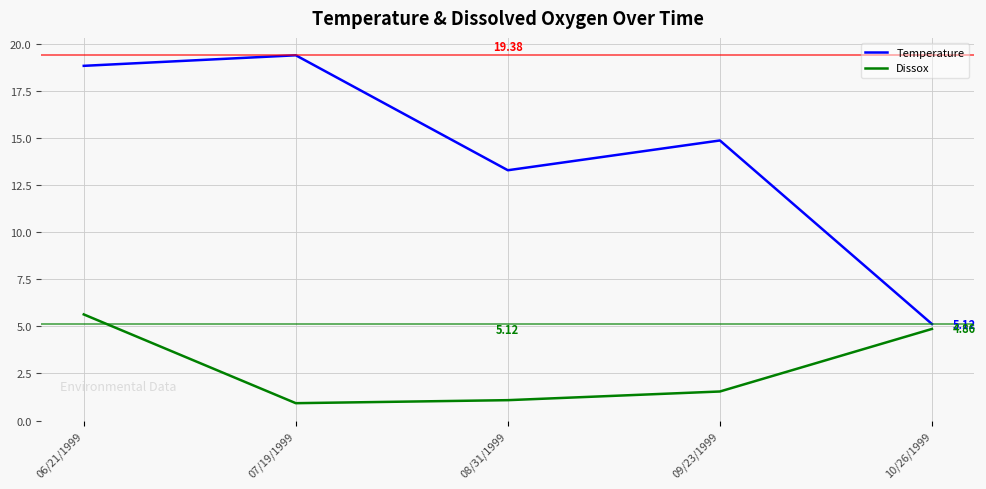

True or false: Temperature and Dissox intersect in this chart.

False